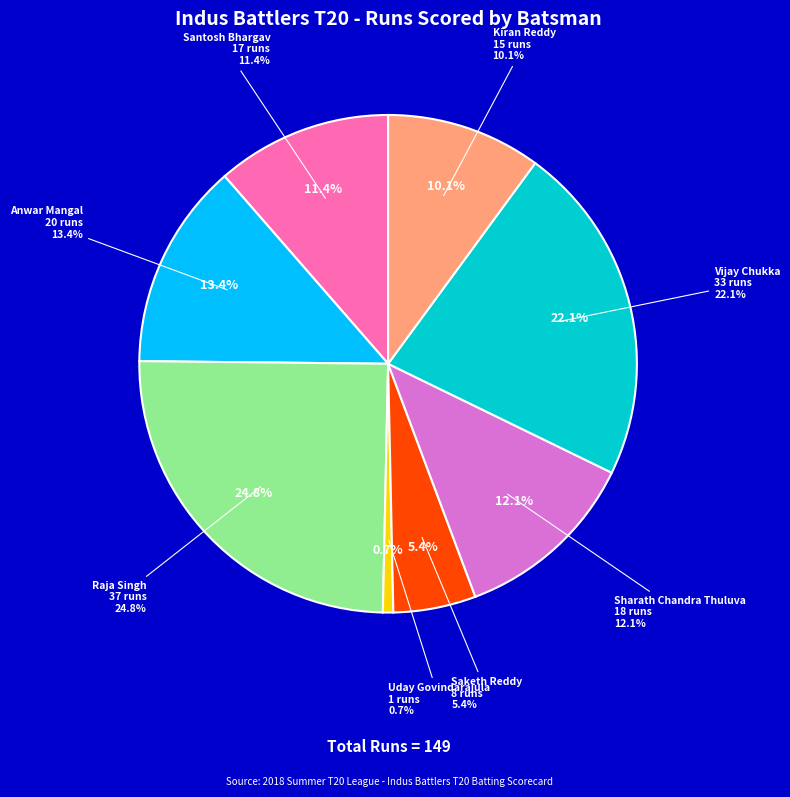

How much of the chart is everything except Sharath Chandra Thuluva?

87.9%